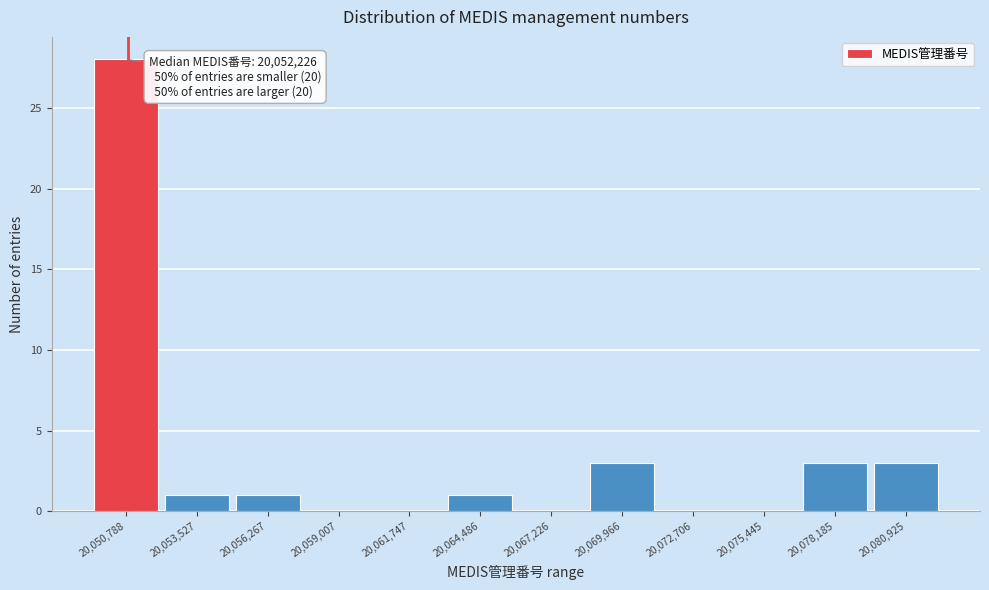

Reading right to left, extract all data points from this chart.

20,080,925=3	20,078,185=3	20,075,445=0	20,072,706=0	20,069,966=3	20,067,226=0	20,064,486=1	20,061,747=0	20,059,007=0	20,056,267=1	20,053,527=1	20,050,788=28